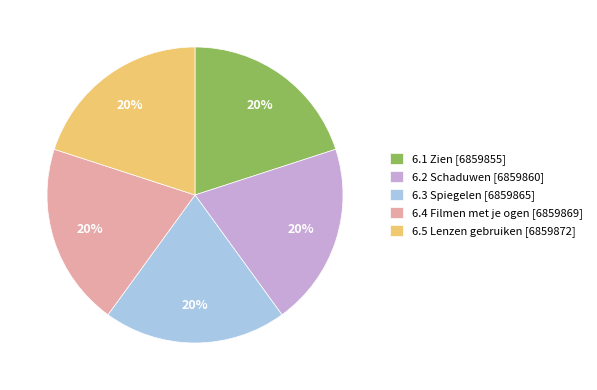

To the nearest percent, what is the average slice percentage?

20%